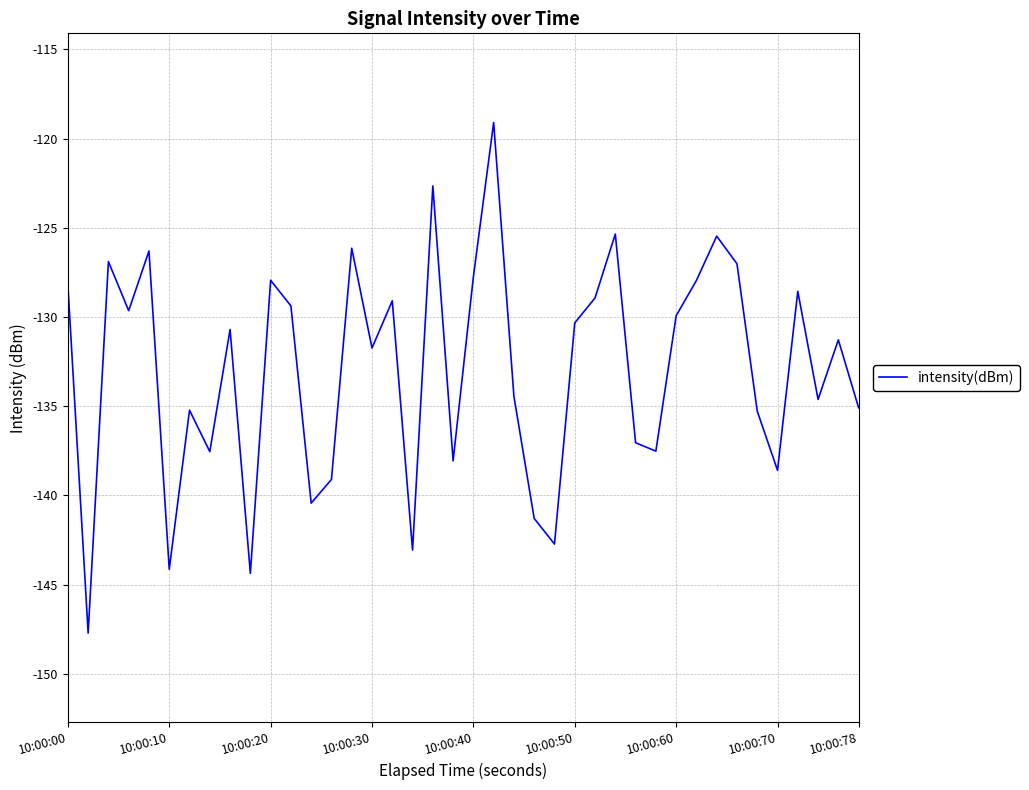

What is the difference between the maximum and minimum values?

28.6